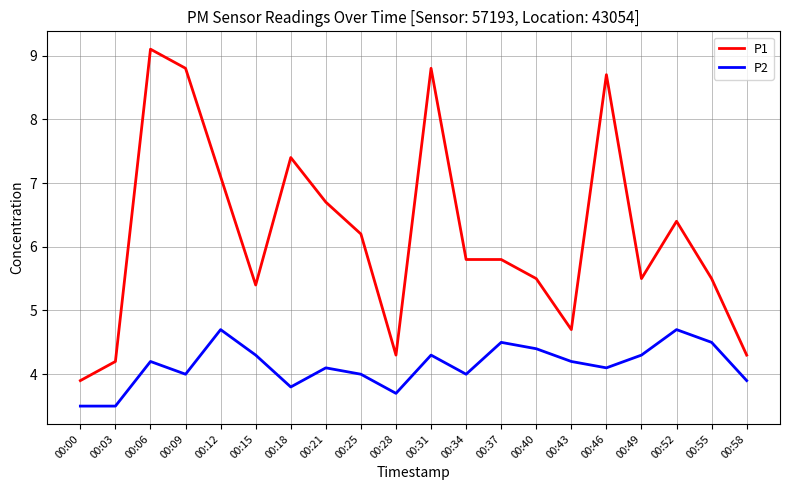

What is the spread (max minus min) of values at 00:40?

1.1